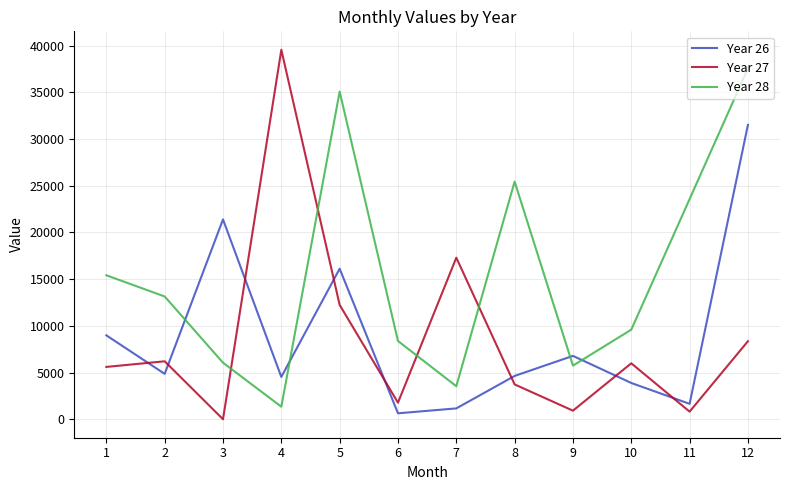

Between 3 and 10, which series saw the biggest shift?

Year 26